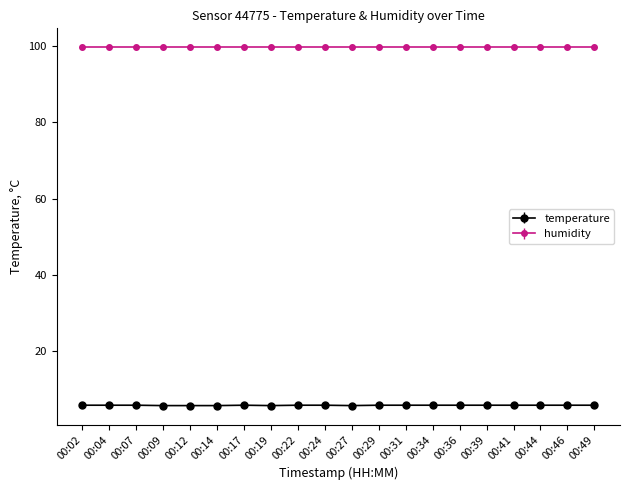

Is it true that temperature equals 5.9 at 00:44?

True